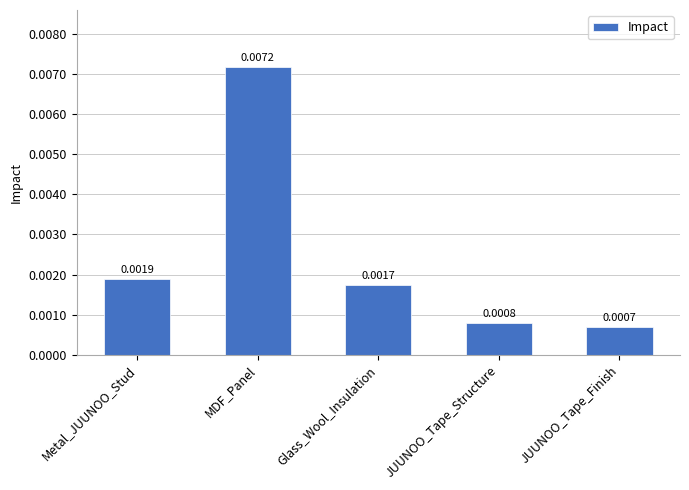

At which label is the value closest to 0?

JUUNOO_Tape_Finish